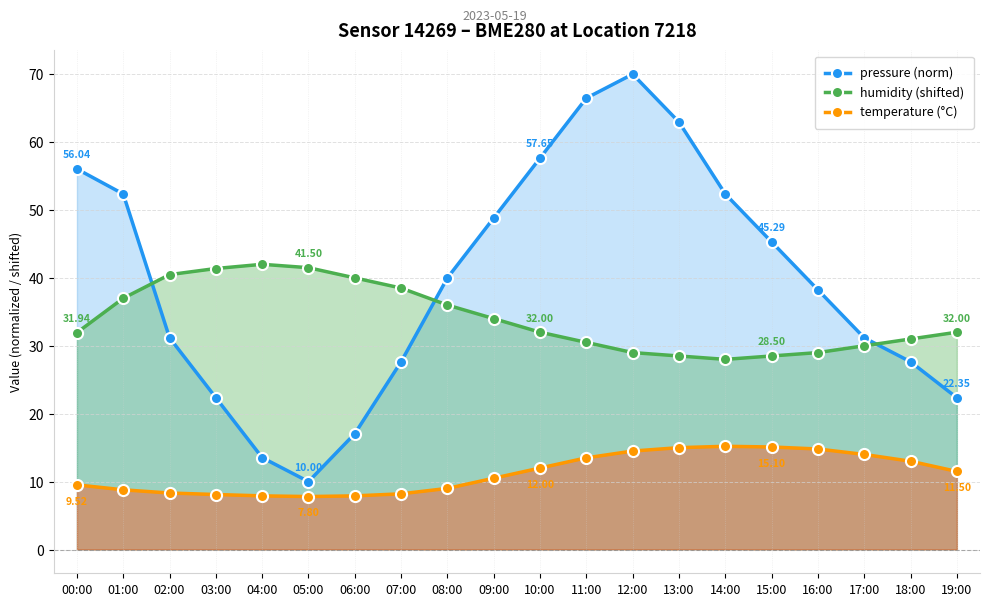

Reading left to right, list all the values displayed in this chart.

pressure (norm): 00:00=56.0	01:00=52.4	02:00=31.2	03:00=22.4	04:00=13.5	05:00=10.0	06:00=17.1	07:00=27.6	08:00=40.0	09:00=48.8	10:00=57.6	11:00=66.5	12:00=70.0	13:00=62.9	14:00=52.4	15:00=45.3	16:00=38.2	17:00=31.2	18:00=27.6	19:00=22.4
humidity (shifted): 00:00=31.9	01:00=37.0	02:00=40.5	03:00=41.4	04:00=42.0	05:00=41.5	06:00=40.0	07:00=38.5	08:00=36.0	09:00=34.0	10:00=32.0	11:00=30.5	12:00=29.0	13:00=28.5	14:00=28.0	15:00=28.5	16:00=29.0	17:00=30.0	18:00=31.0	19:00=32.0
temperature (°C): 00:00=9.5	01:00=8.8	02:00=8.3	03:00=8.1	04:00=7.9	05:00=7.8	06:00=7.9	07:00=8.2	08:00=9.0	09:00=10.5	10:00=12.0	11:00=13.5	12:00=14.5	13:00=15.0	14:00=15.2	15:00=15.1	16:00=14.8	17:00=14.0	18:00=13.0	19:00=11.5